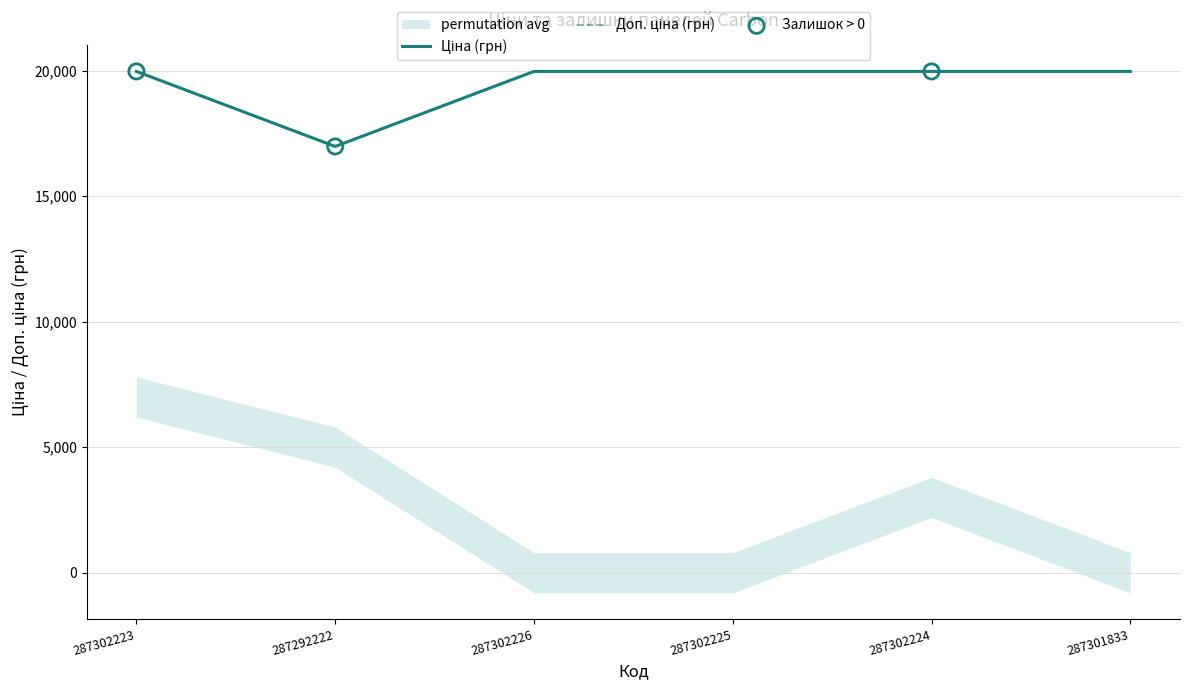

What is the total value across all series at 287301833?

39928.3